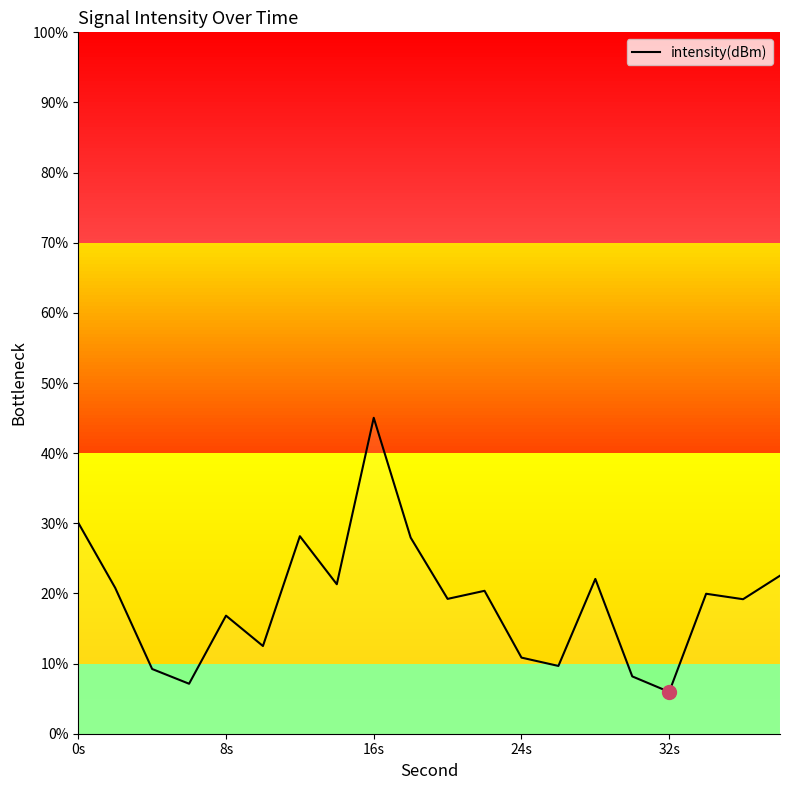

What is the maximum value shown in the chart?

45.0